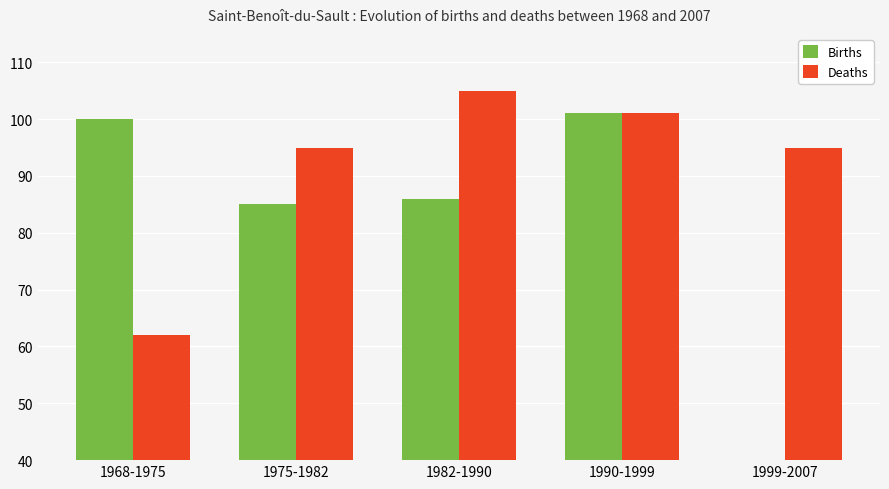

What is the difference between the highest and lowest values at 1968-1975?

38